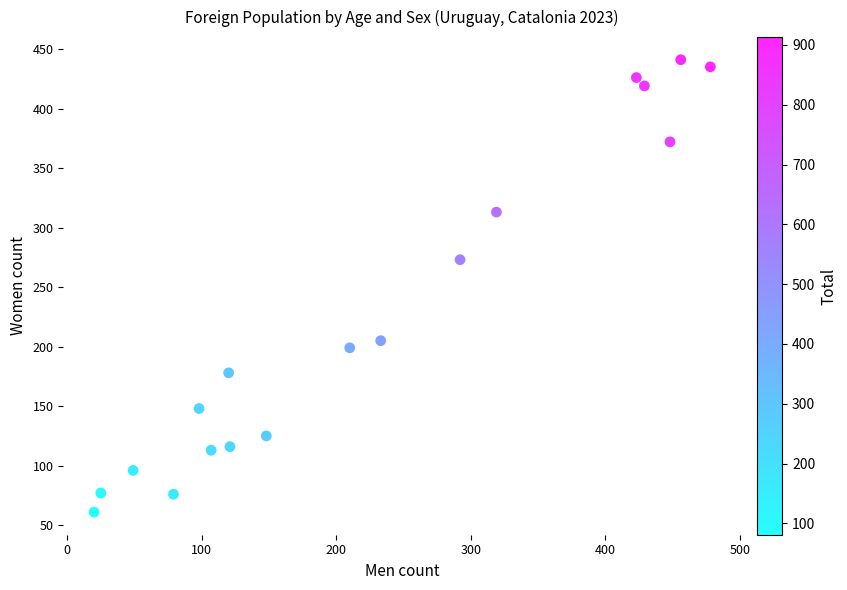

What Y value in the scatter plot is closest to 251?

273